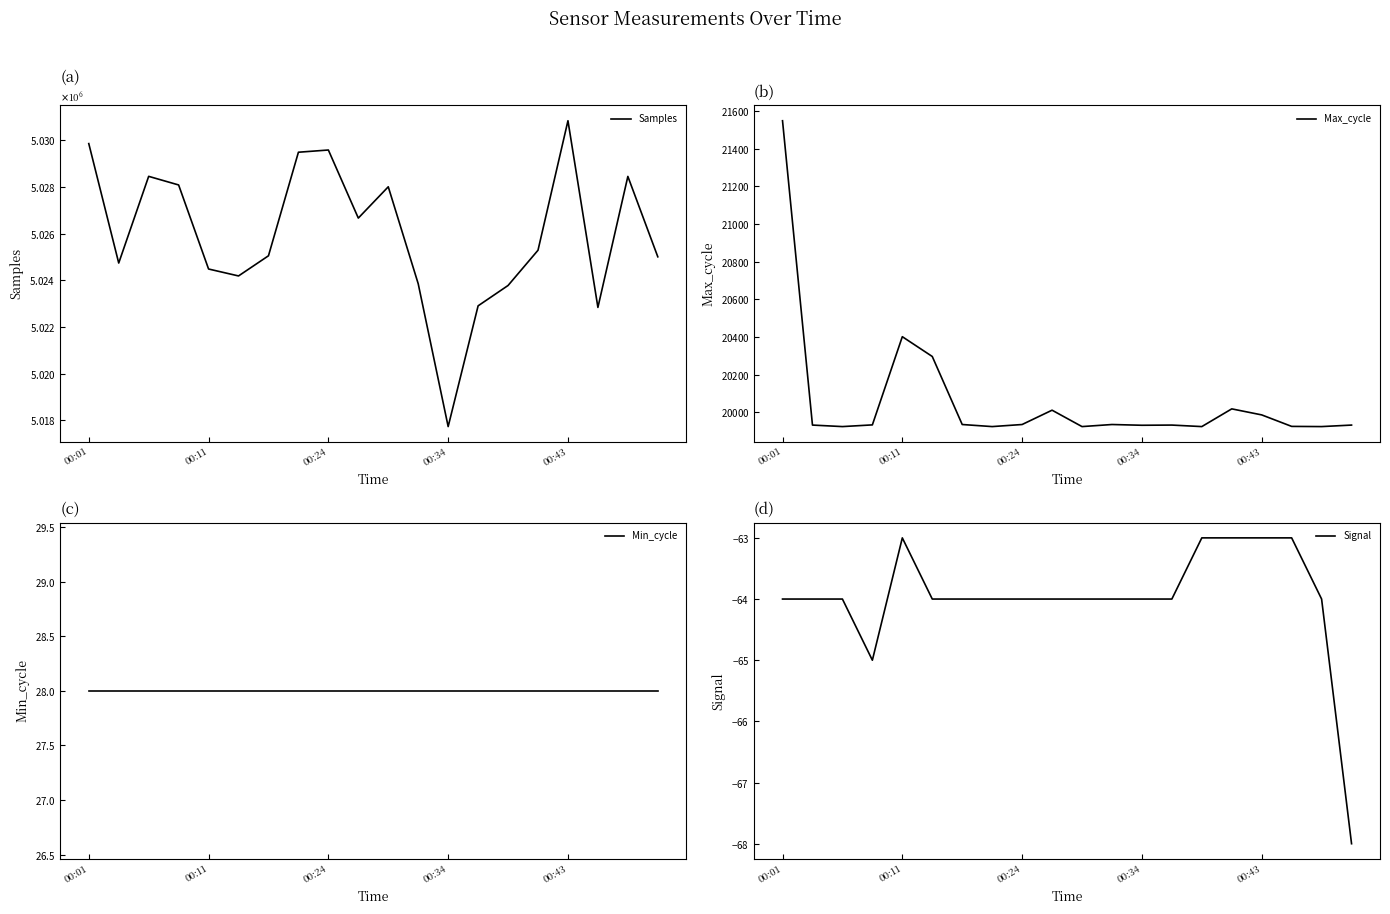

What are all the series names shown in the legend?

Samples, Max_cycle, Min_cycle, Signal